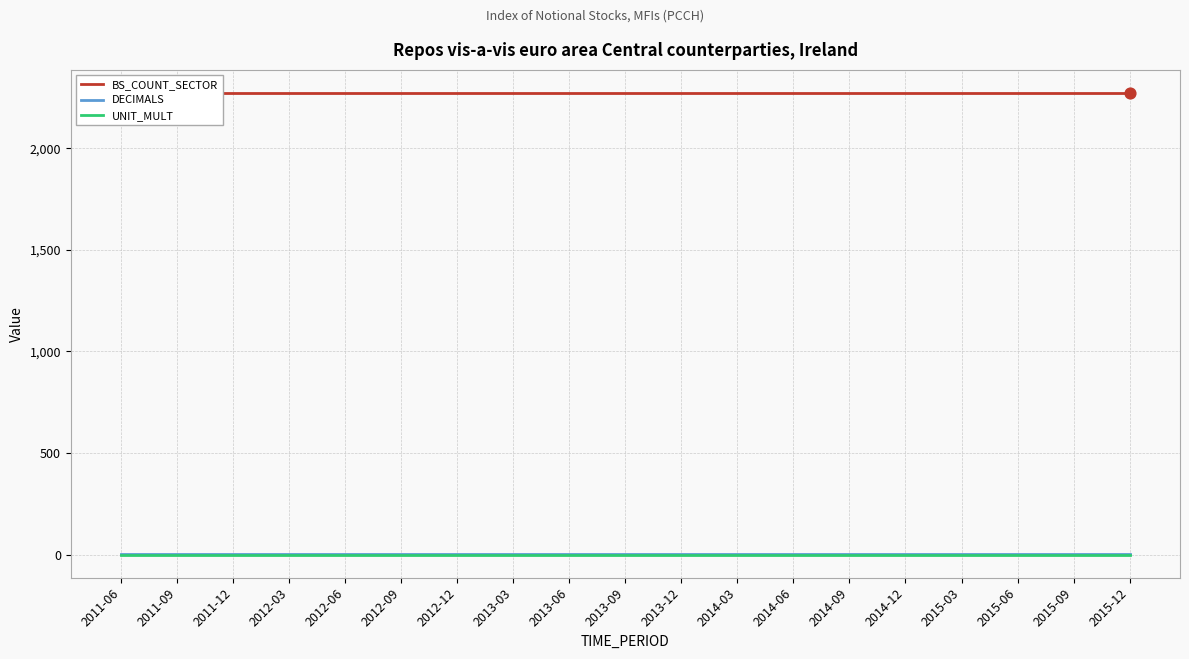

Which series has the largest total across all categories?

BS_COUNT_SECTOR